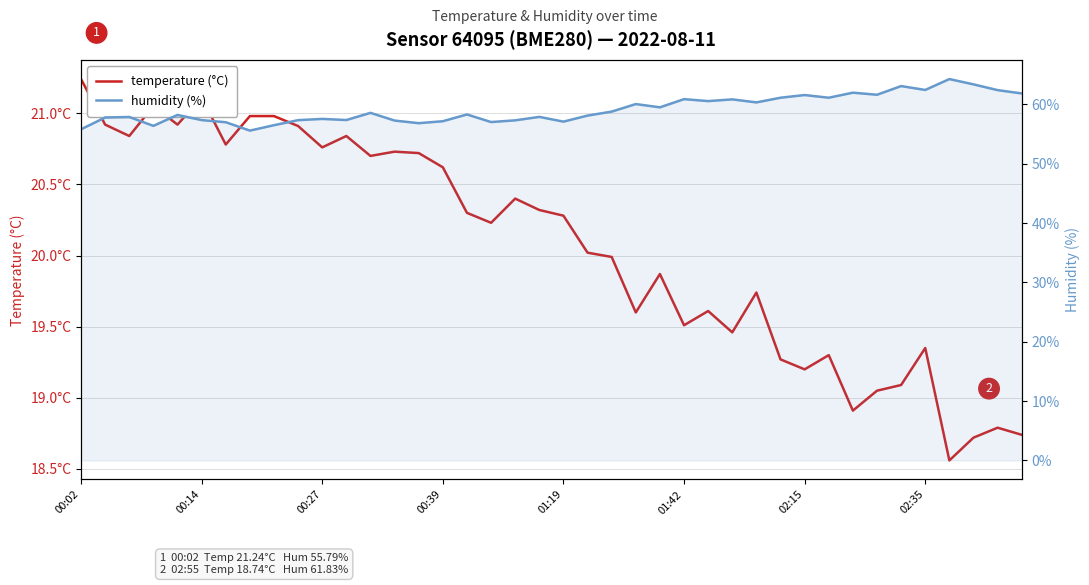

In temperature (°C), how many points are lower than both neighbors (excluding endpoints)?

12